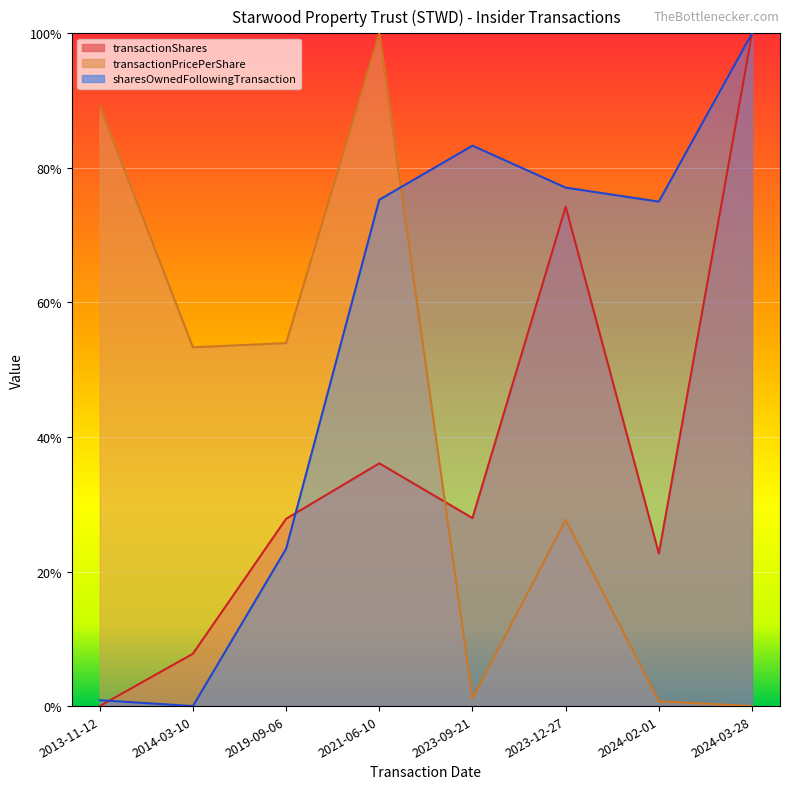

Reading left to right, what are all the values shown in this chart?

transactionShares: 0.0	0.1	0.3	0.4	0.3	0.7	0.2	1.0
transactionPricePerShare: 0.9	0.5	0.5	1.0	0.0	0.3	0.0	0.0
sharesOwnedFollowingTransaction: 0.0	0.0	0.2	0.8	0.8	0.8	0.7	1.0